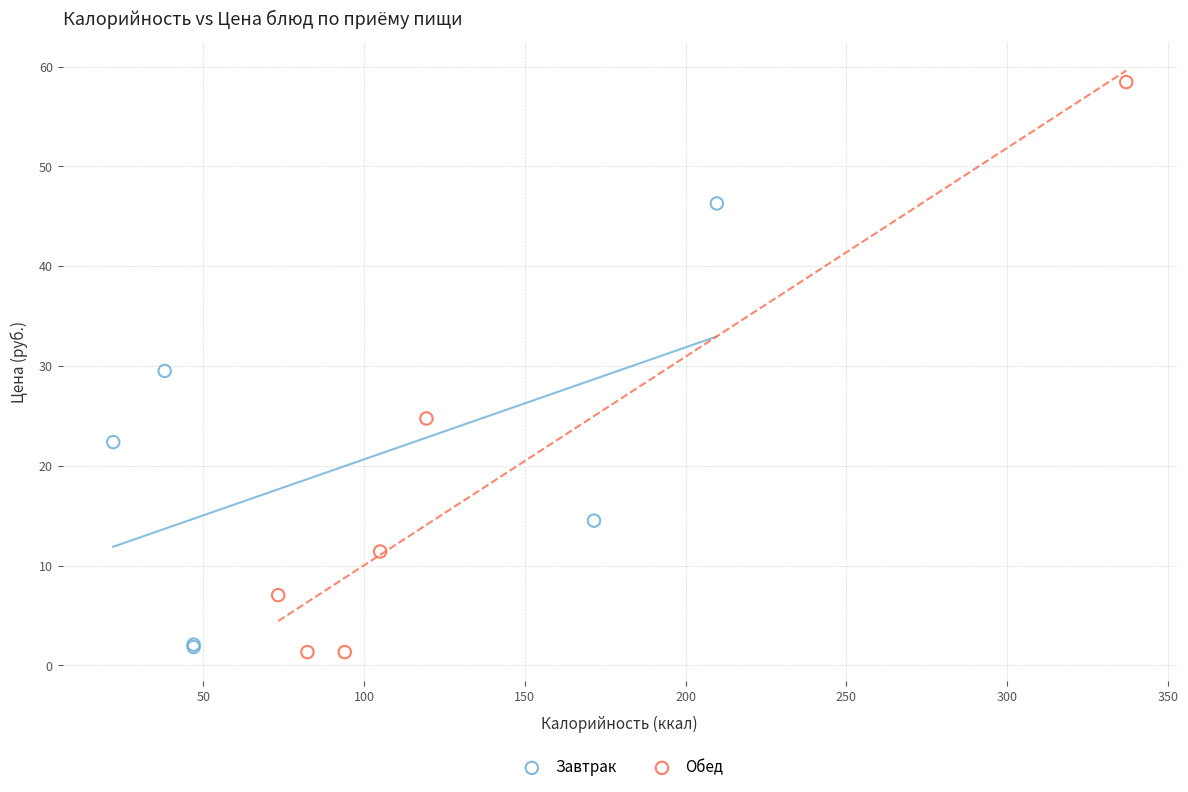

Which series reaches the maximum Y coordinate?

Обед